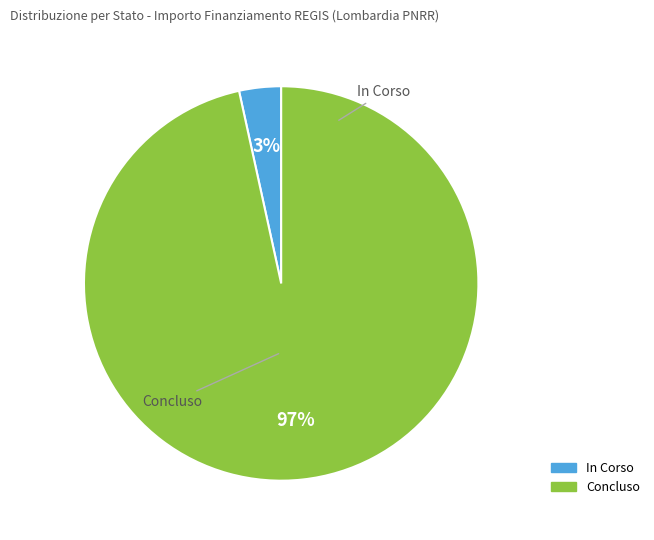

Which slice is the smallest?

In Corso